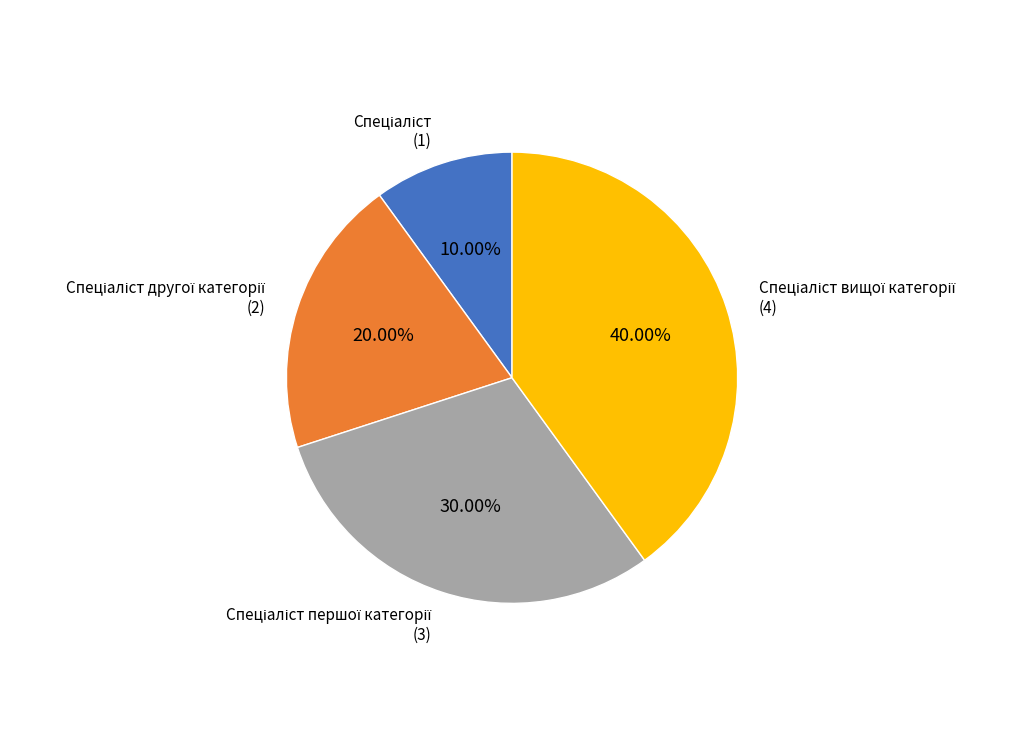

Is there any slice that represents more than half of the pie?

No